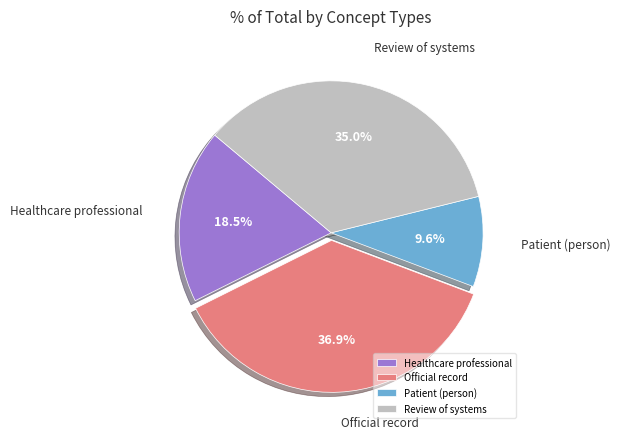

Rank the categories by value from lowest to highest.

Patient (person), Healthcare professional, Review of systems, Official record